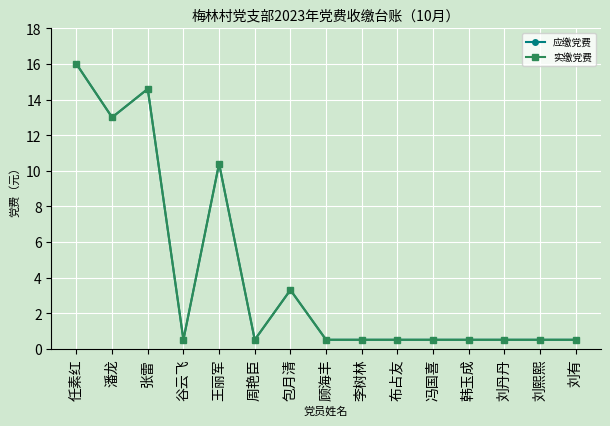

Does the chart have visible grid lines?

Yes